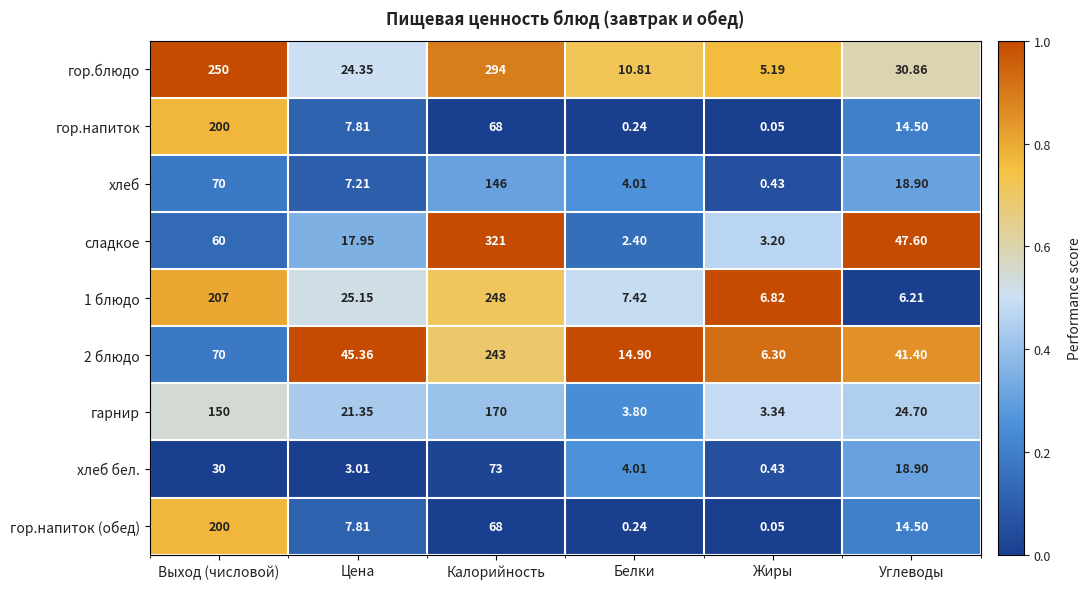

Between Выход (числовой) and Белки, which series saw the biggest shift?

гор.блюдо